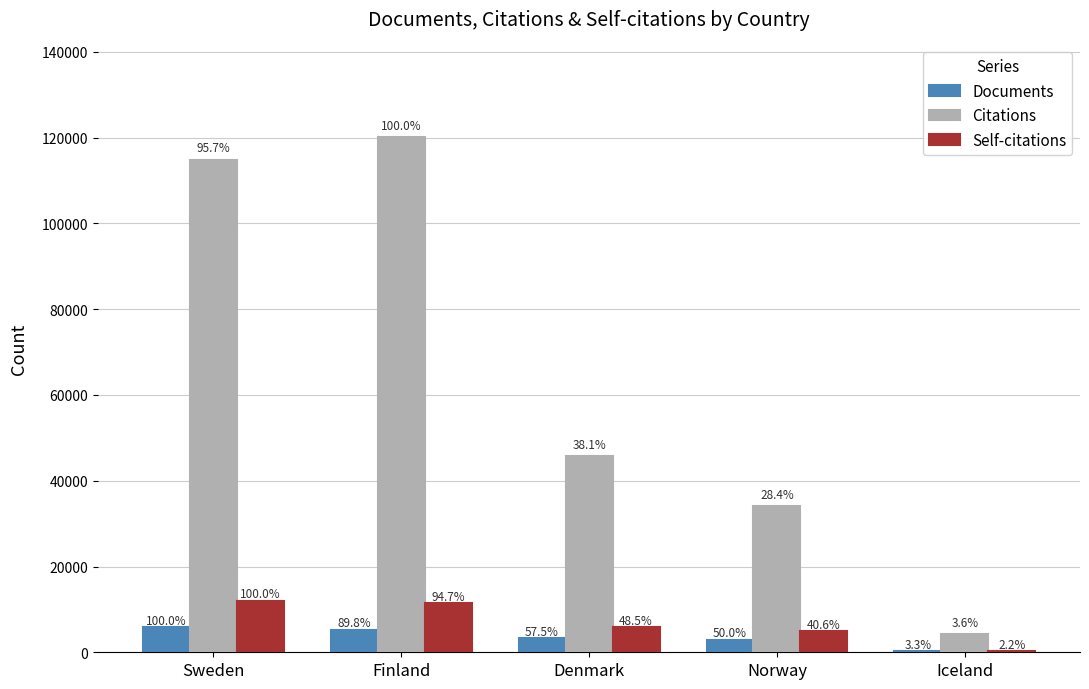

Are the bars horizontal?

No